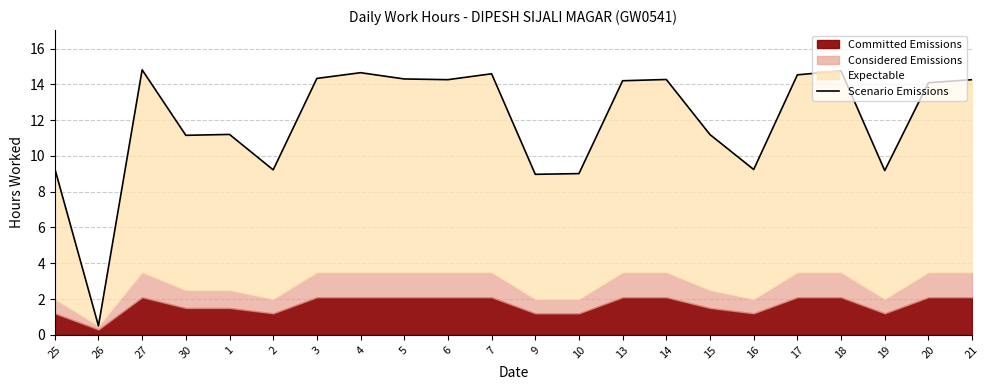

List the labels in order of value, largest first.

27, 18, 4, 7, 17, 3, 5, 14, 6, 21, 13, 20, 1, 15, 30, 25, 16, 2, 19, 10, 9, 26